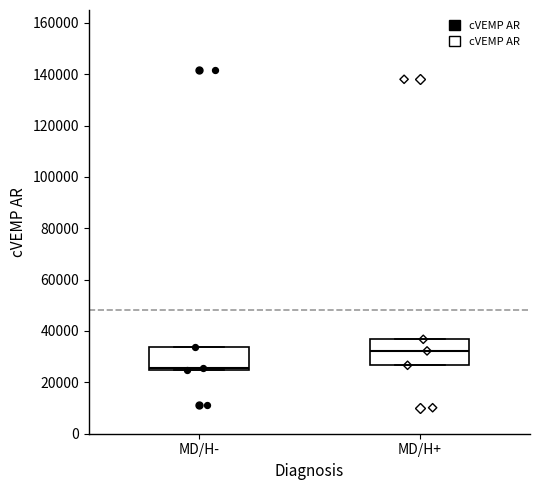

Where is the lower edge of the box for MD/H+ on the y-axis? The values are not printed on the chart, so give them approximately, as read against the axis.

26000